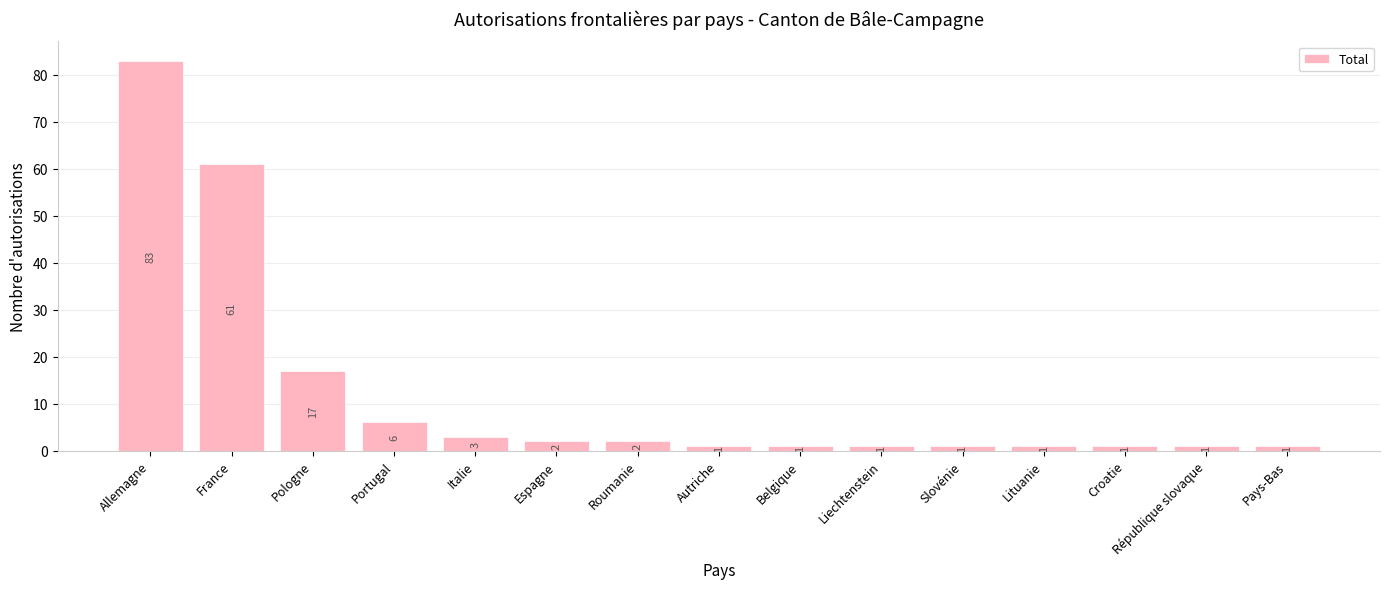

Does the chart contain any negative values?

No